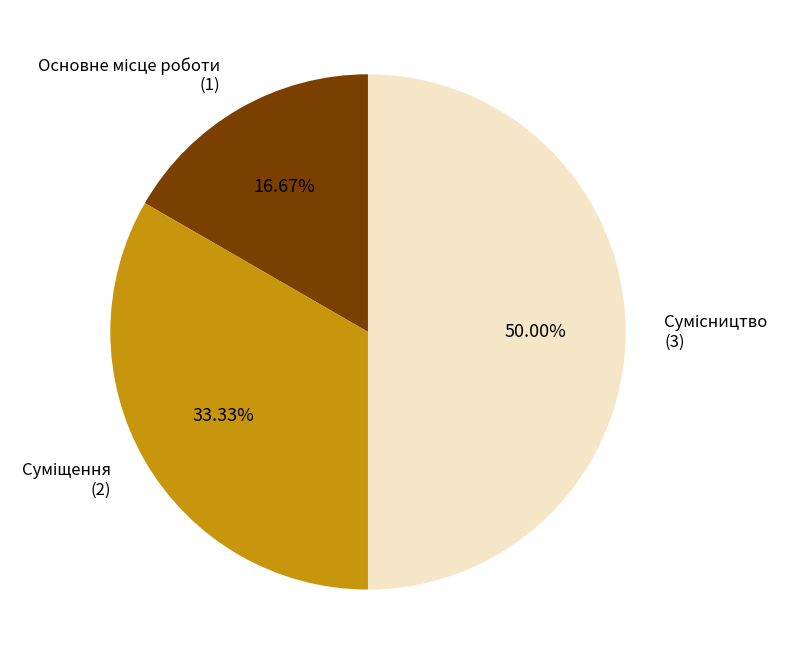

To the nearest percent, what percentage of the pie is Основне місце роботи?

17%